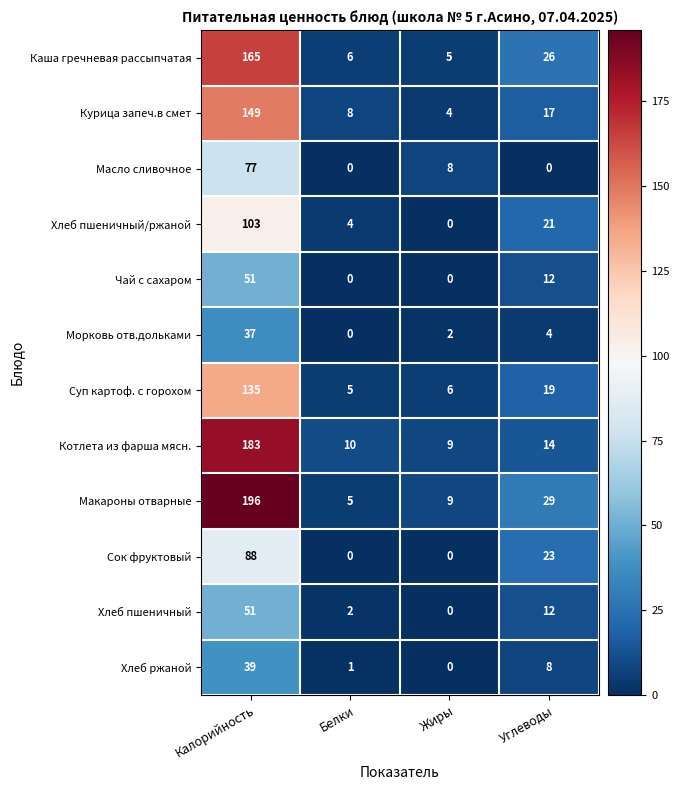

Which series has the largest total across all categories?

Макароны отварные